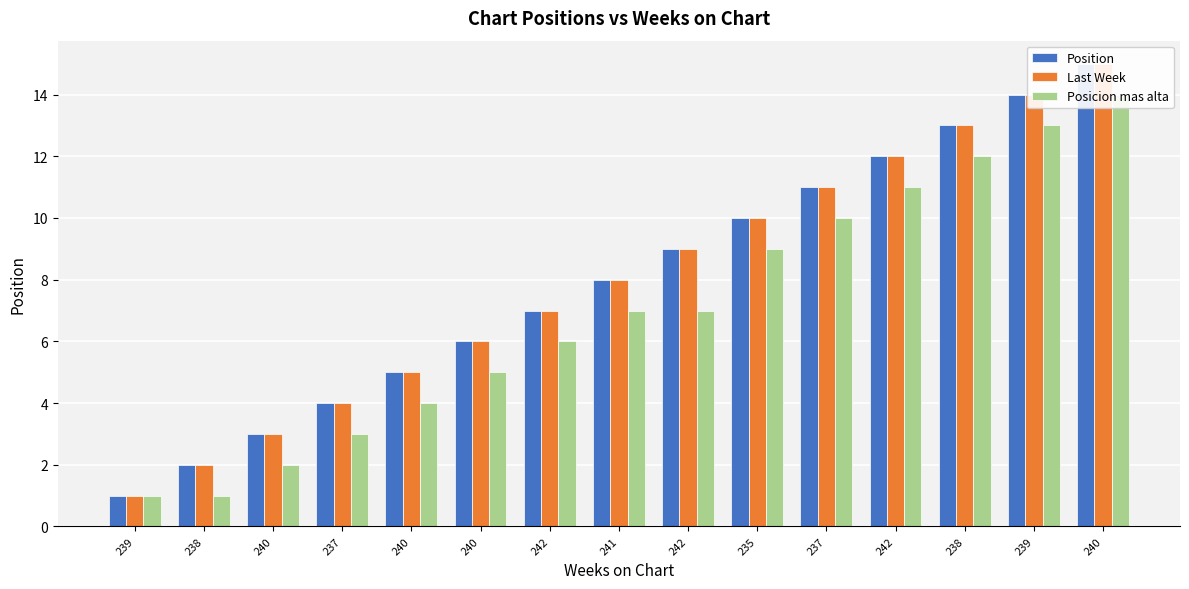

What is the total value across all series at 242?

20